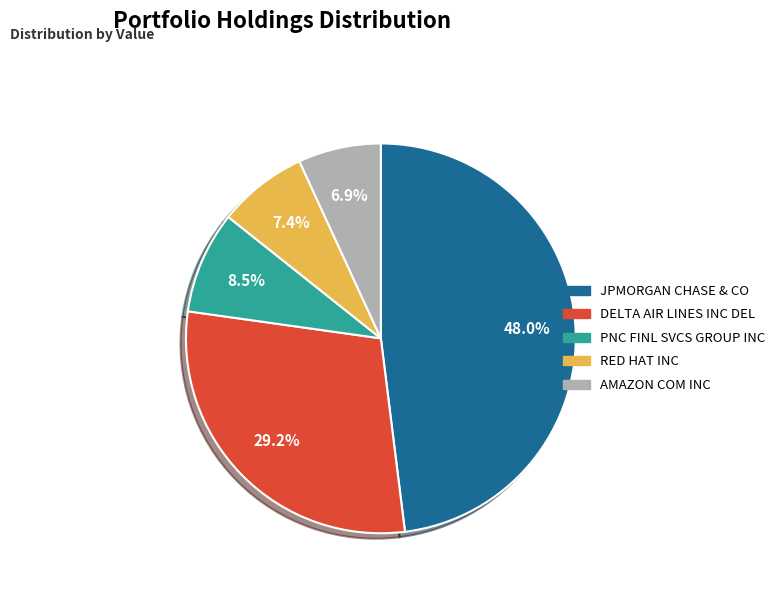

Is DELTA AIR LINES INC DEL the majority of the pie?

No